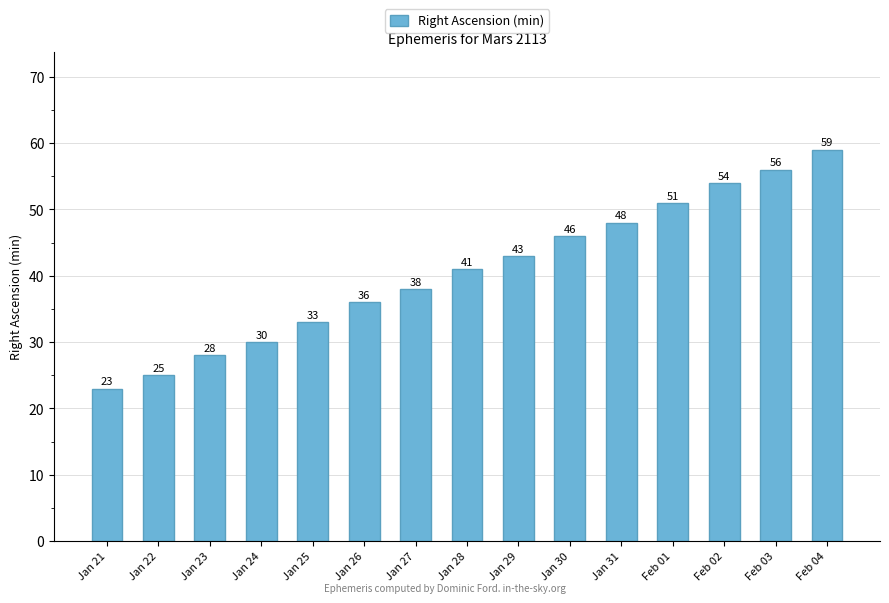

At which category does the chart reach its minimum across all series?

Jan 21